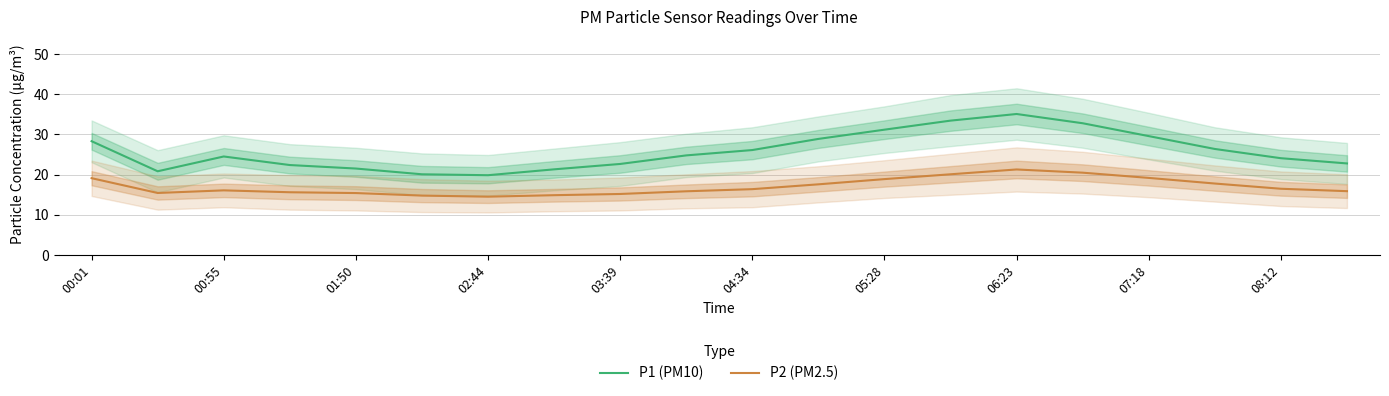

Does the chart display data point markers on the line(s)?

No